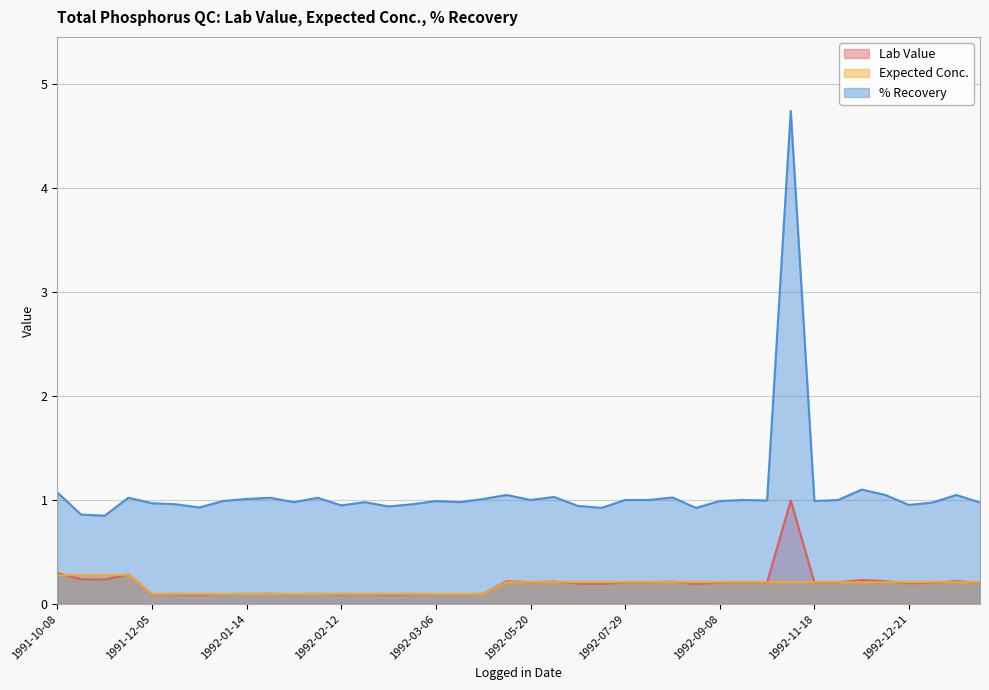

True or false: Expected Conc. and % Recovery intersect in this chart.

False